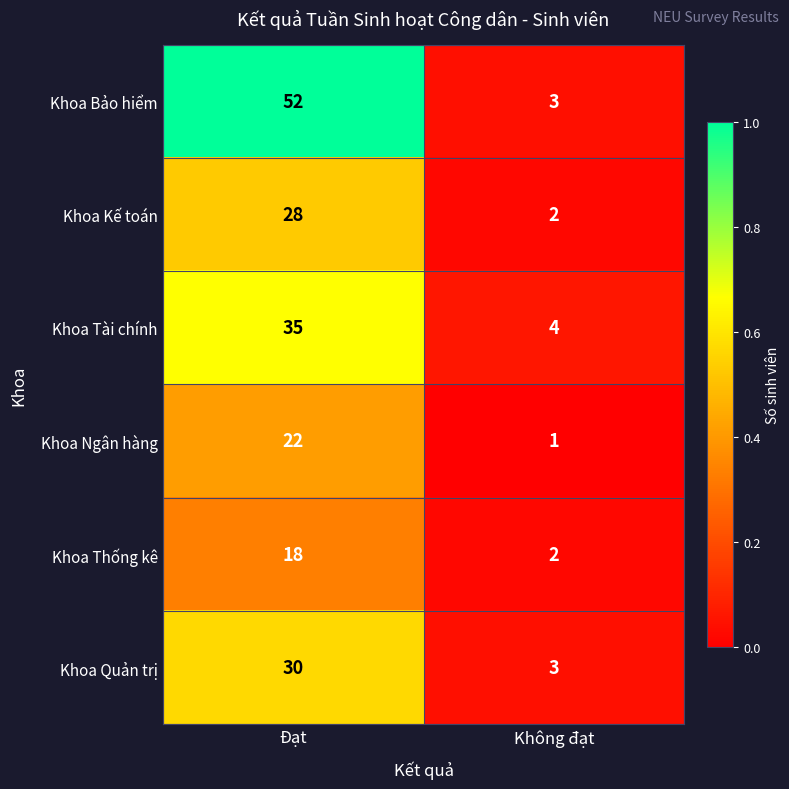

Is it true that Khoa Ngân hàng equals 22 at Đạt?

True